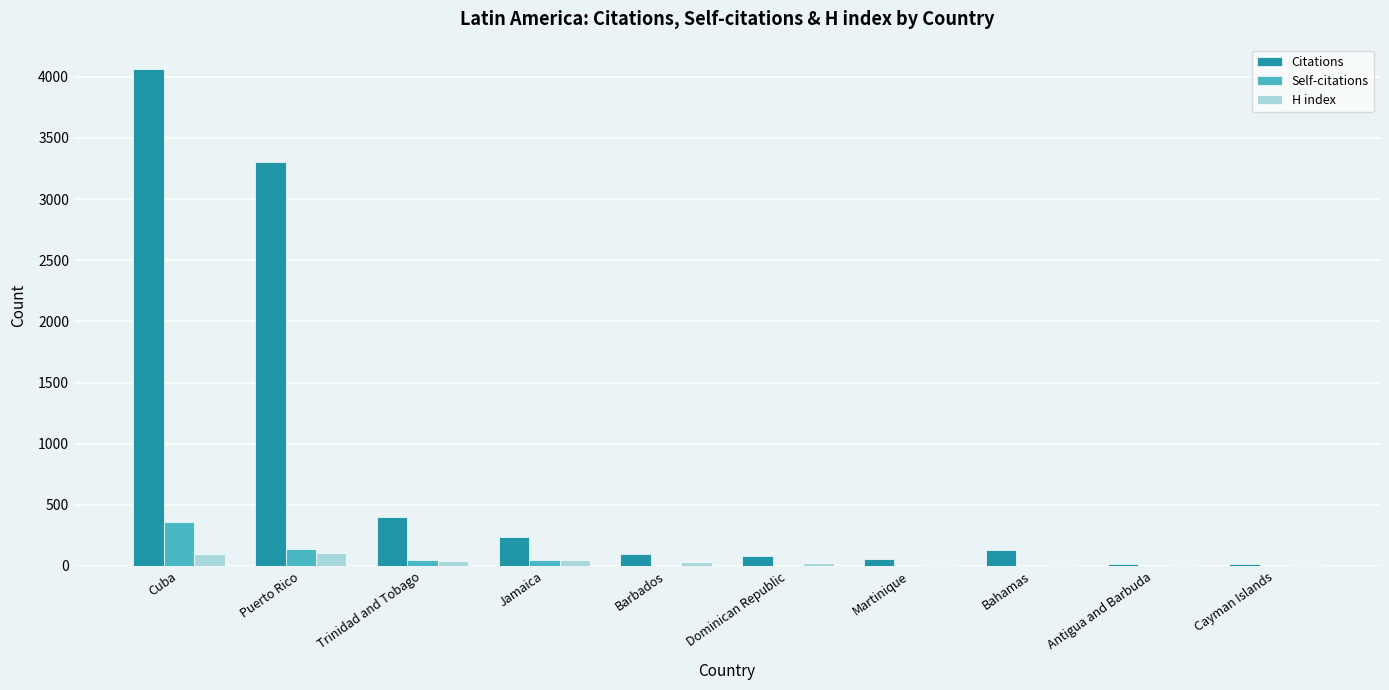

What is the maximum value shown in the chart?

4062